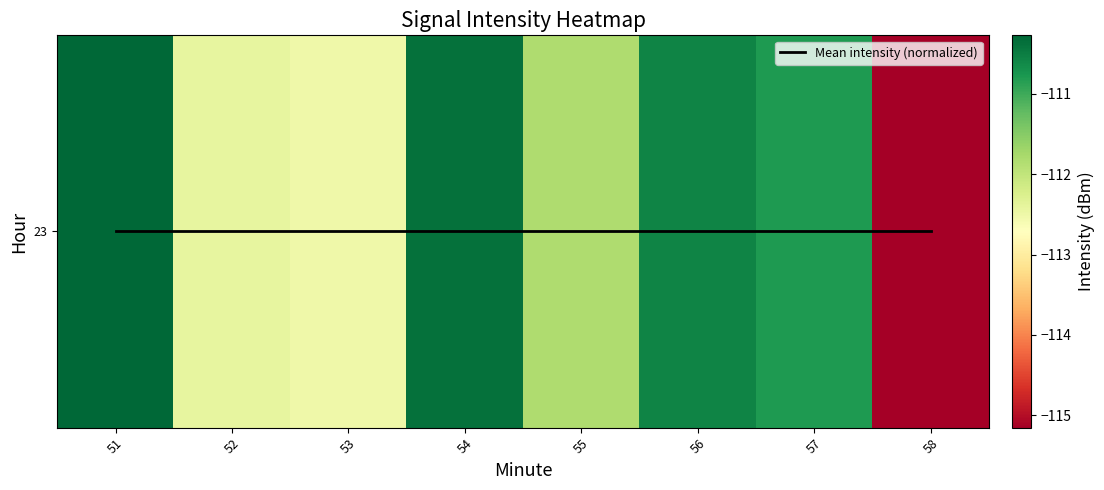

At how many categories does at least one series exceed -39?

8